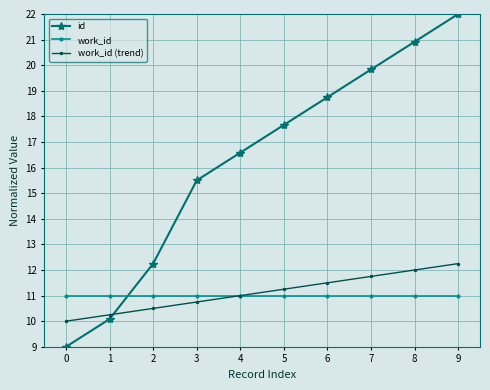

How many data points does each series have?

10